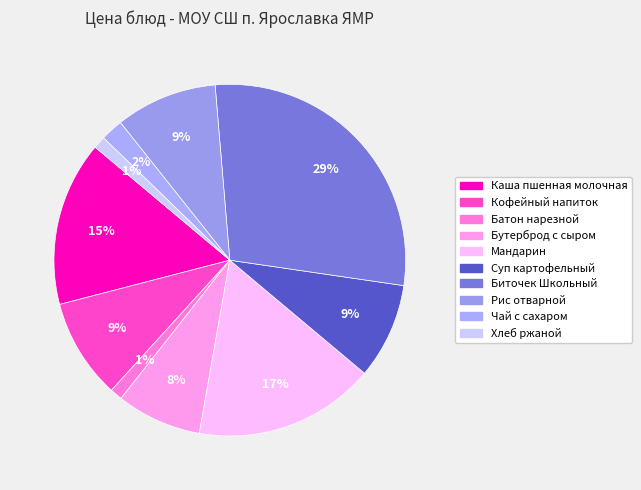

How many slices are in this pie chart?

10